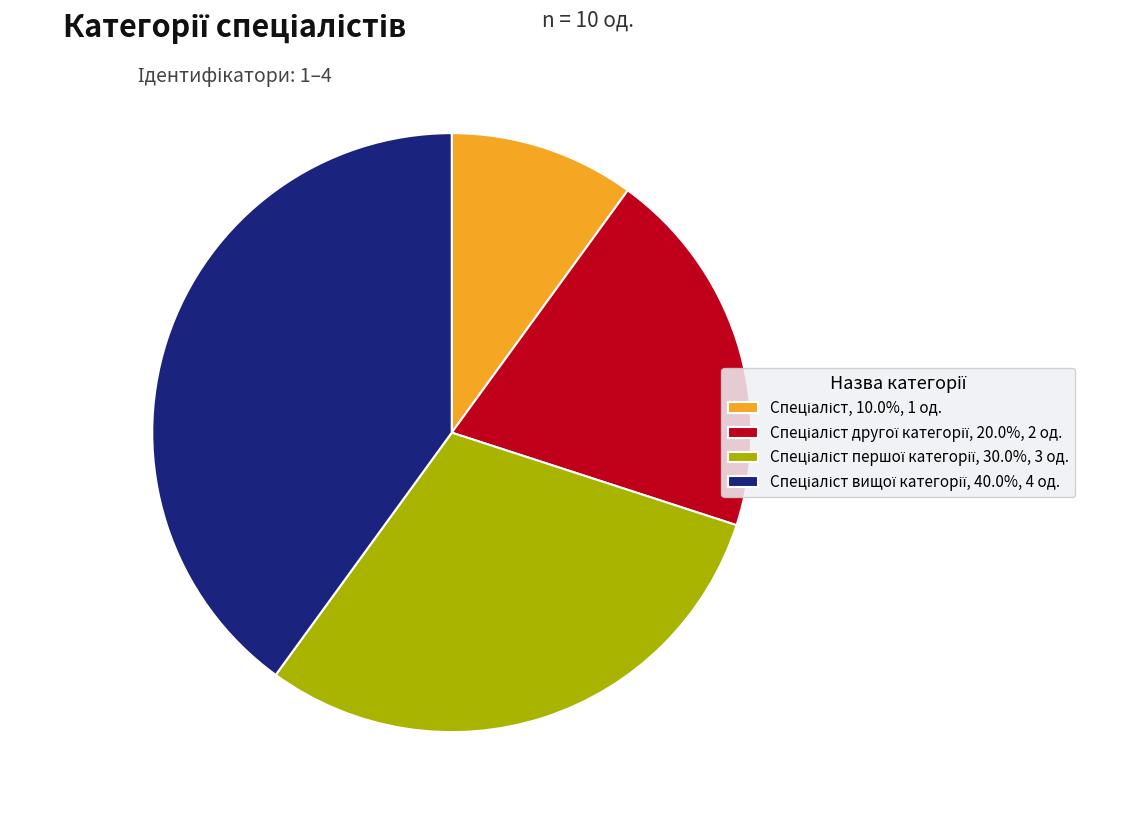

Does any single category account for the majority?

No